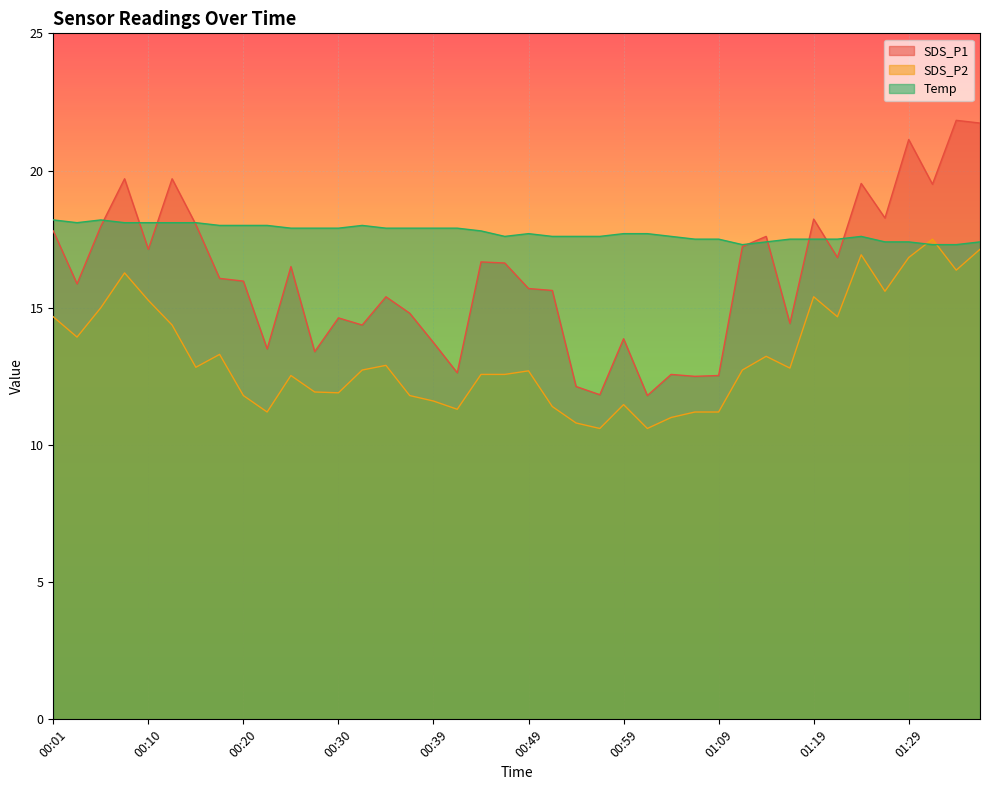

What is the label of the 33rd point from the left?

01:19